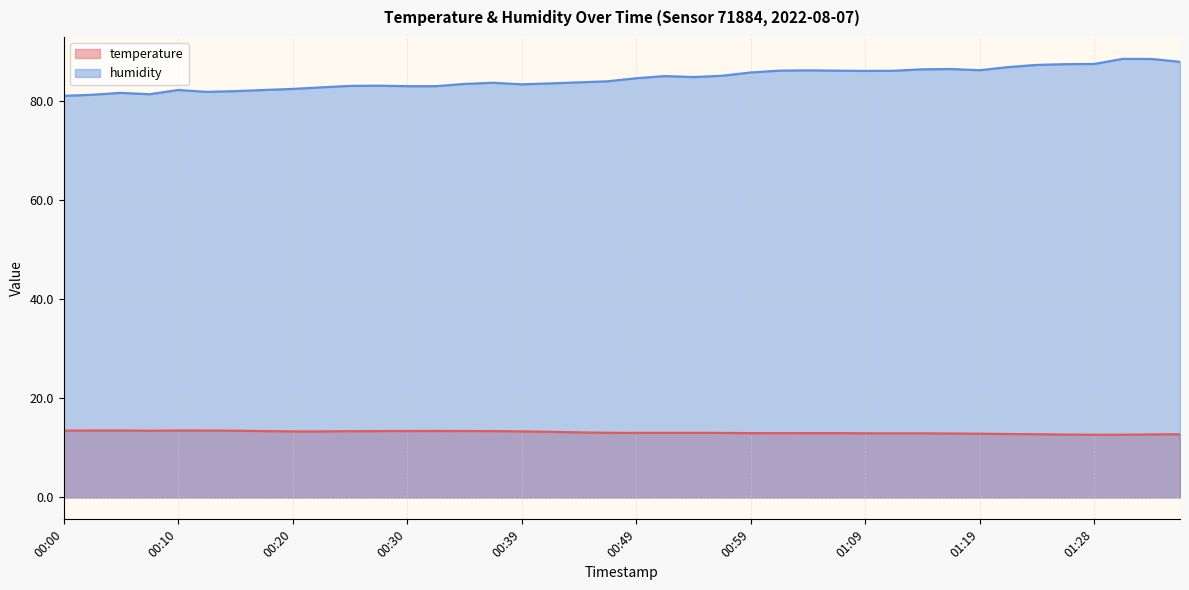

What is the value of the humidity point at the 16th from the left?

83.7